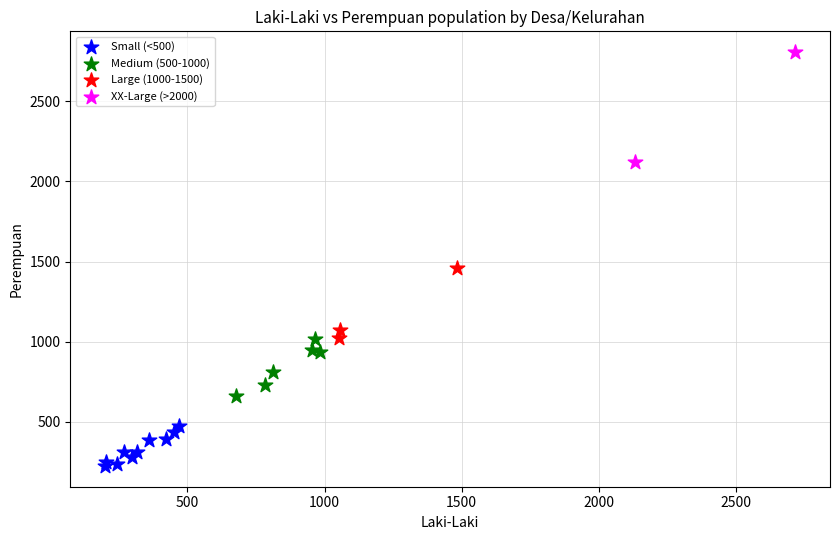

What are all the series names shown in the legend?

Small (<500), Medium (500-1000), Large (1000-1500), XX-Large (>2000)